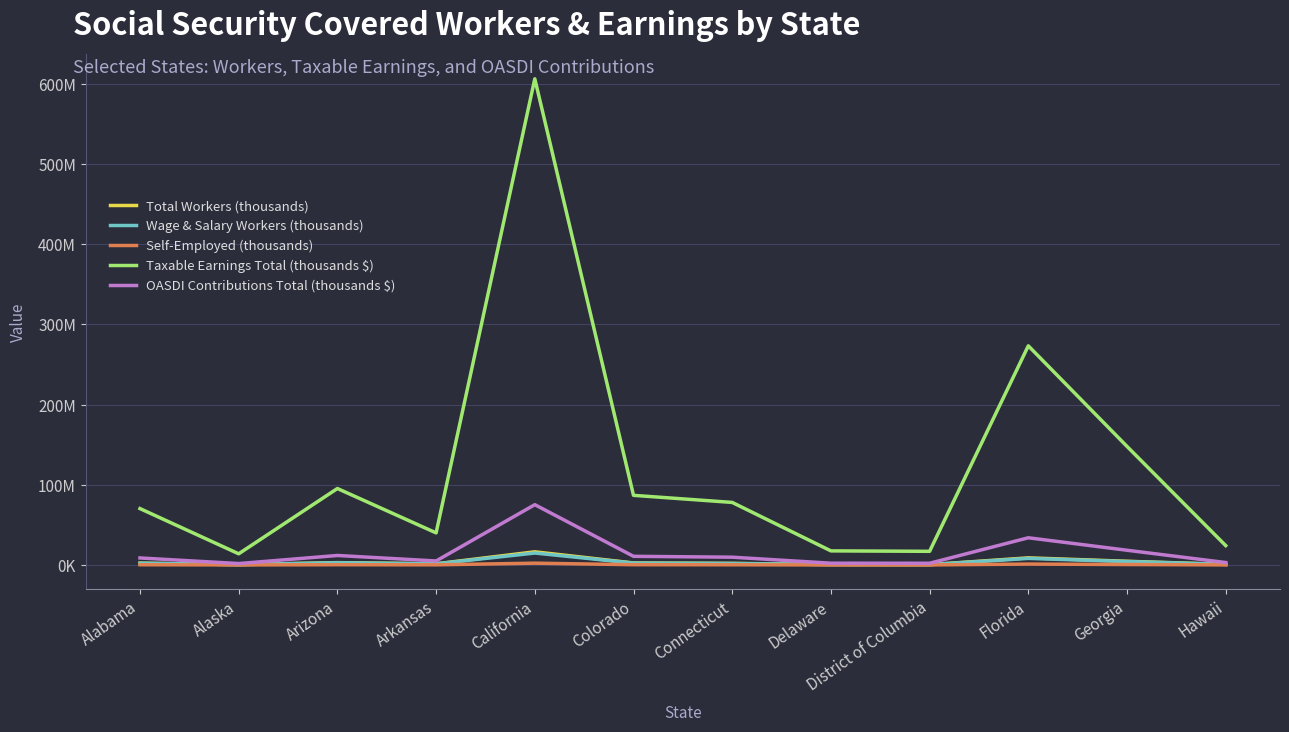

Reading left to right, what are all the values shown in this chart?

Total Workers (thousands): 2272641	391693	2878557	1416057	16375581	2463066	1928683	500549	387197	8836846	4580989	710856
Wage & Salary Workers (thousands): 2132212	367911	2710271	1323583	14864829	2279969	1793505	480848	367503	8129792	4256459	666591
Self-Employed (thousands): 237621	42175	275187	150266	2206407	293920	208469	32958	32858	1101050	524328	67419
Taxable Earnings Total (thousands $): 70299237	13911932	95352537	39993948	606450425	86828442	77997814	17539362	17004048	273344917	147855825	24142808
OASDI Contributions Total (thousands $): 8717105	1725080	11823715	4959250	75199853	10766727	9671729	2174881	2108502	33894770	18334122	2993708